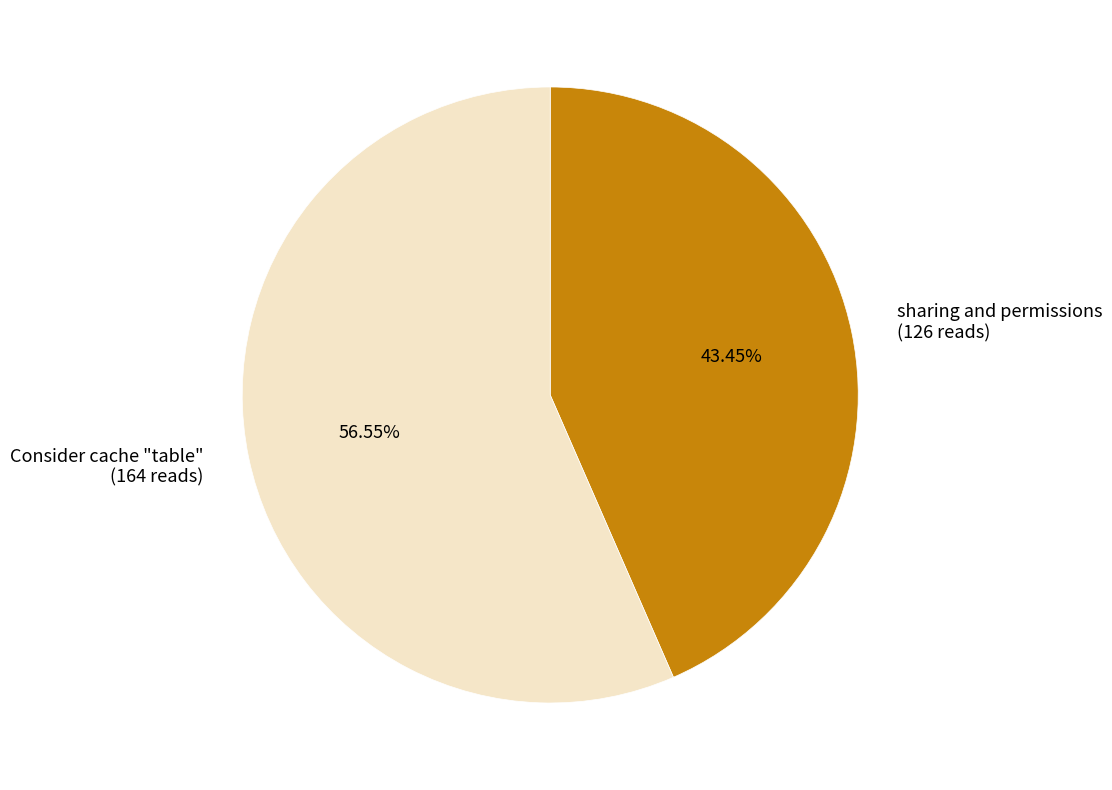

How many slices are in this pie chart?

2